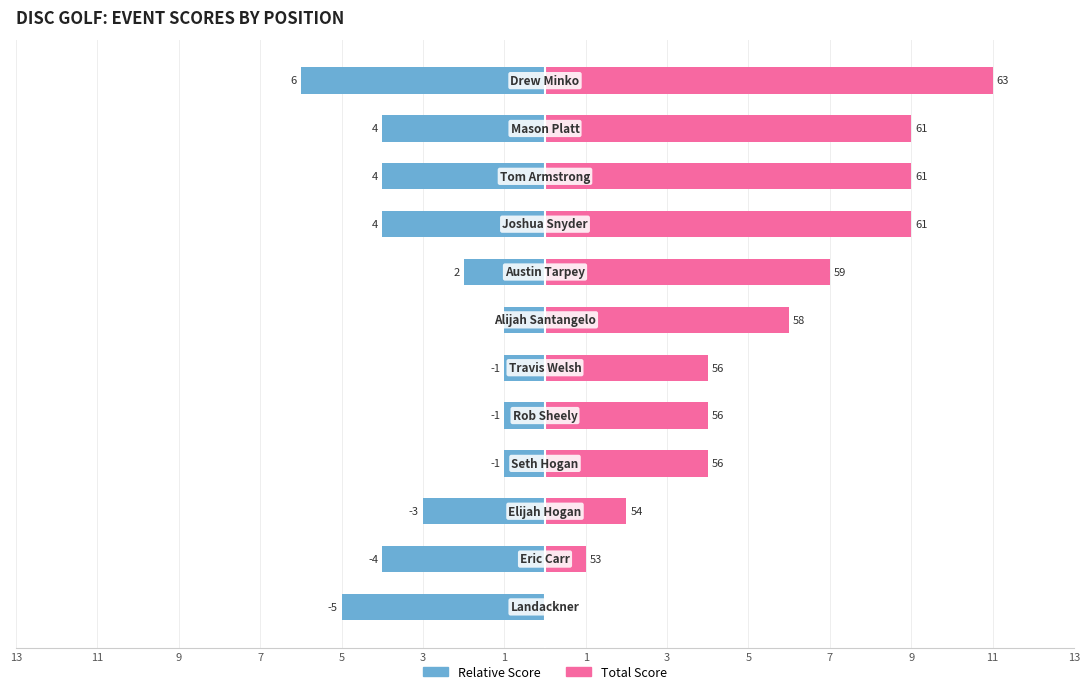

Which series has the largest total across all categories?

Total Score